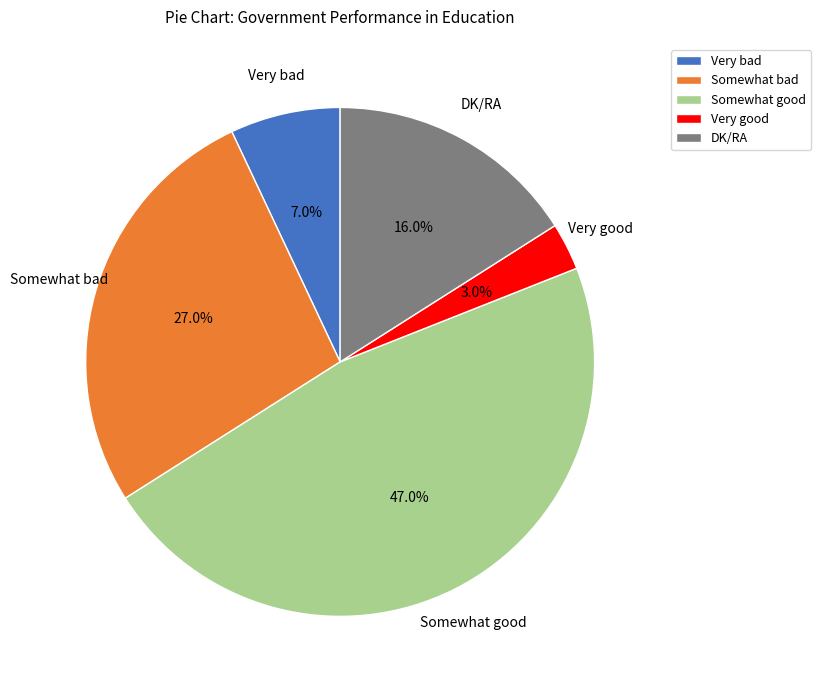

Does any single category account for the majority?

No